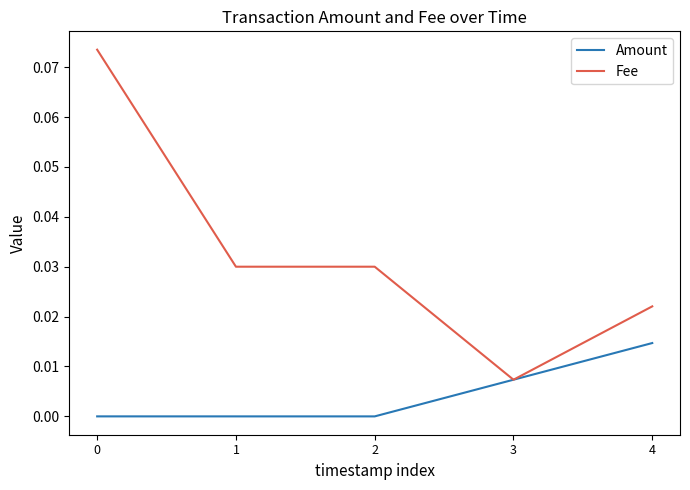

What are all the series names shown in the legend?

Amount, Fee